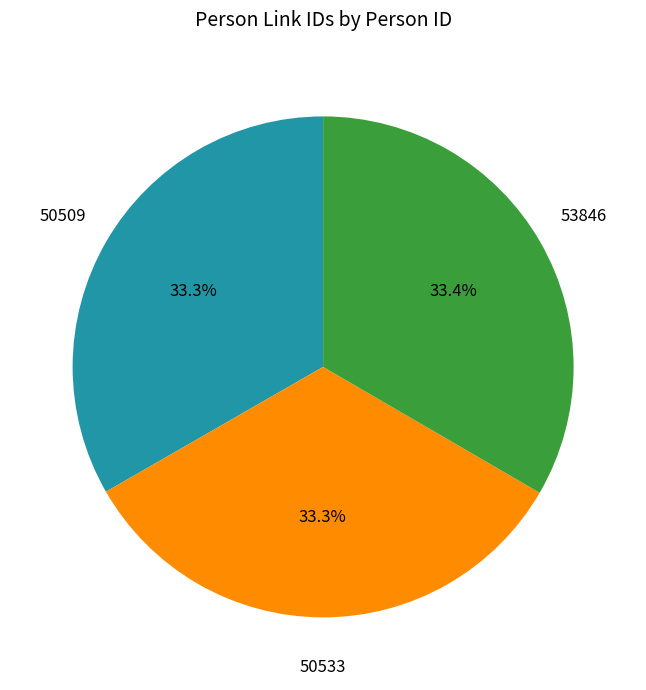

Does any single category account for the majority?

No